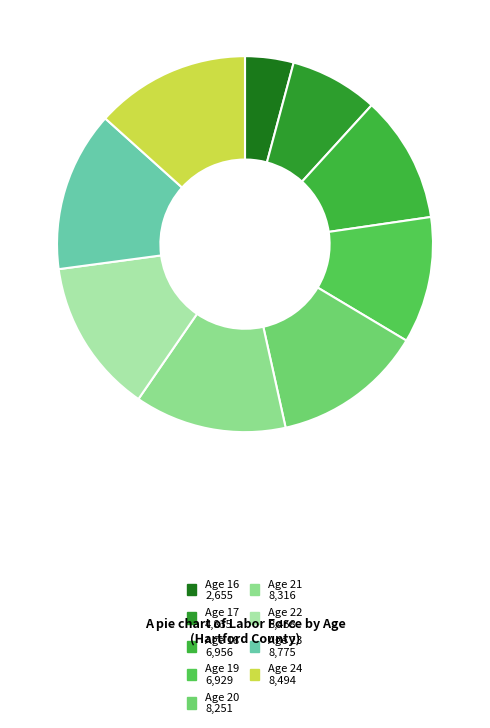

Which slice is the smallest?

Age 16